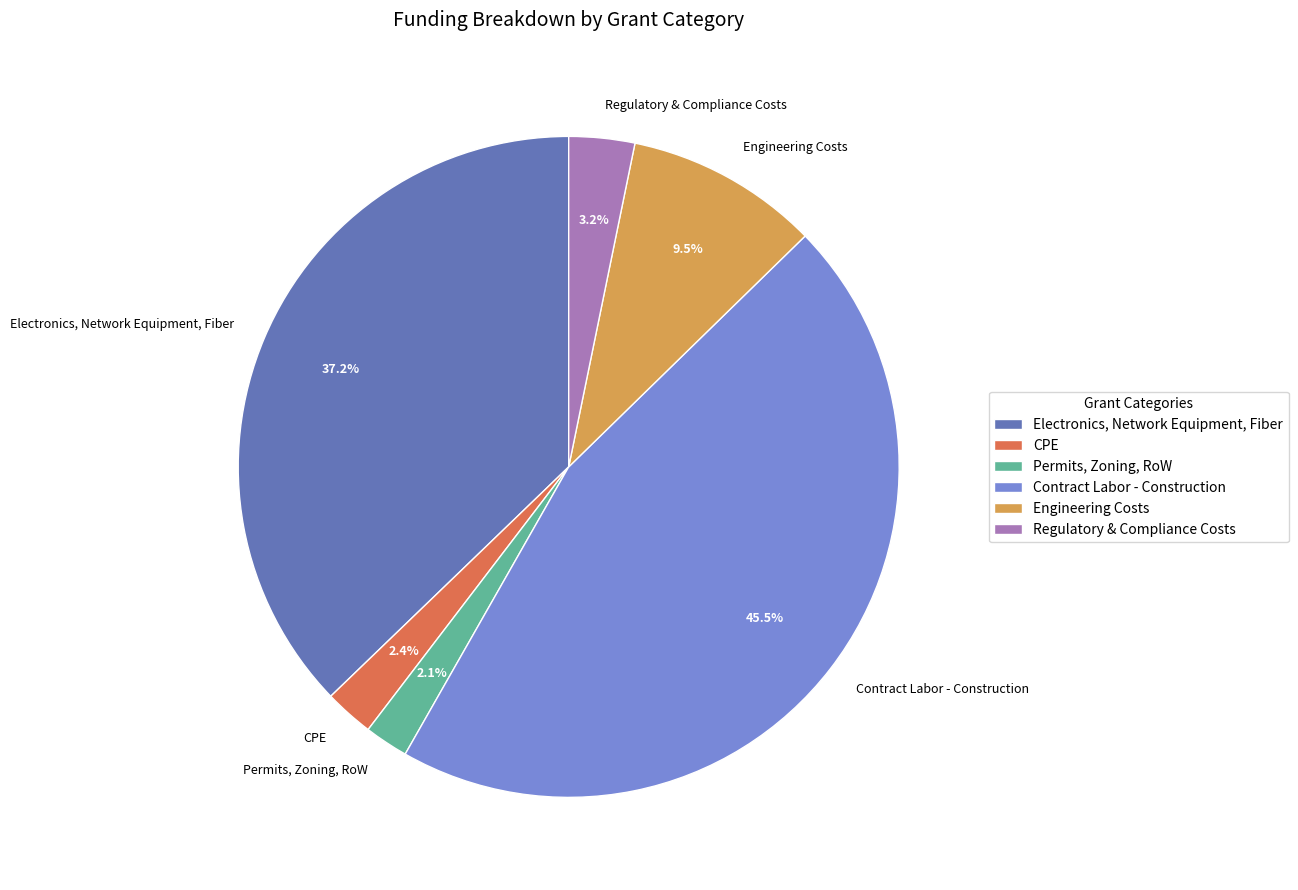

To the nearest percent, what percentage of the pie is CPE?

2%